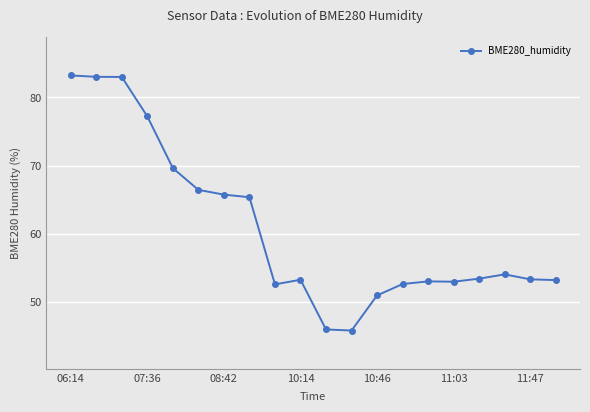

What is the minimum value shown in the chart?

45.8